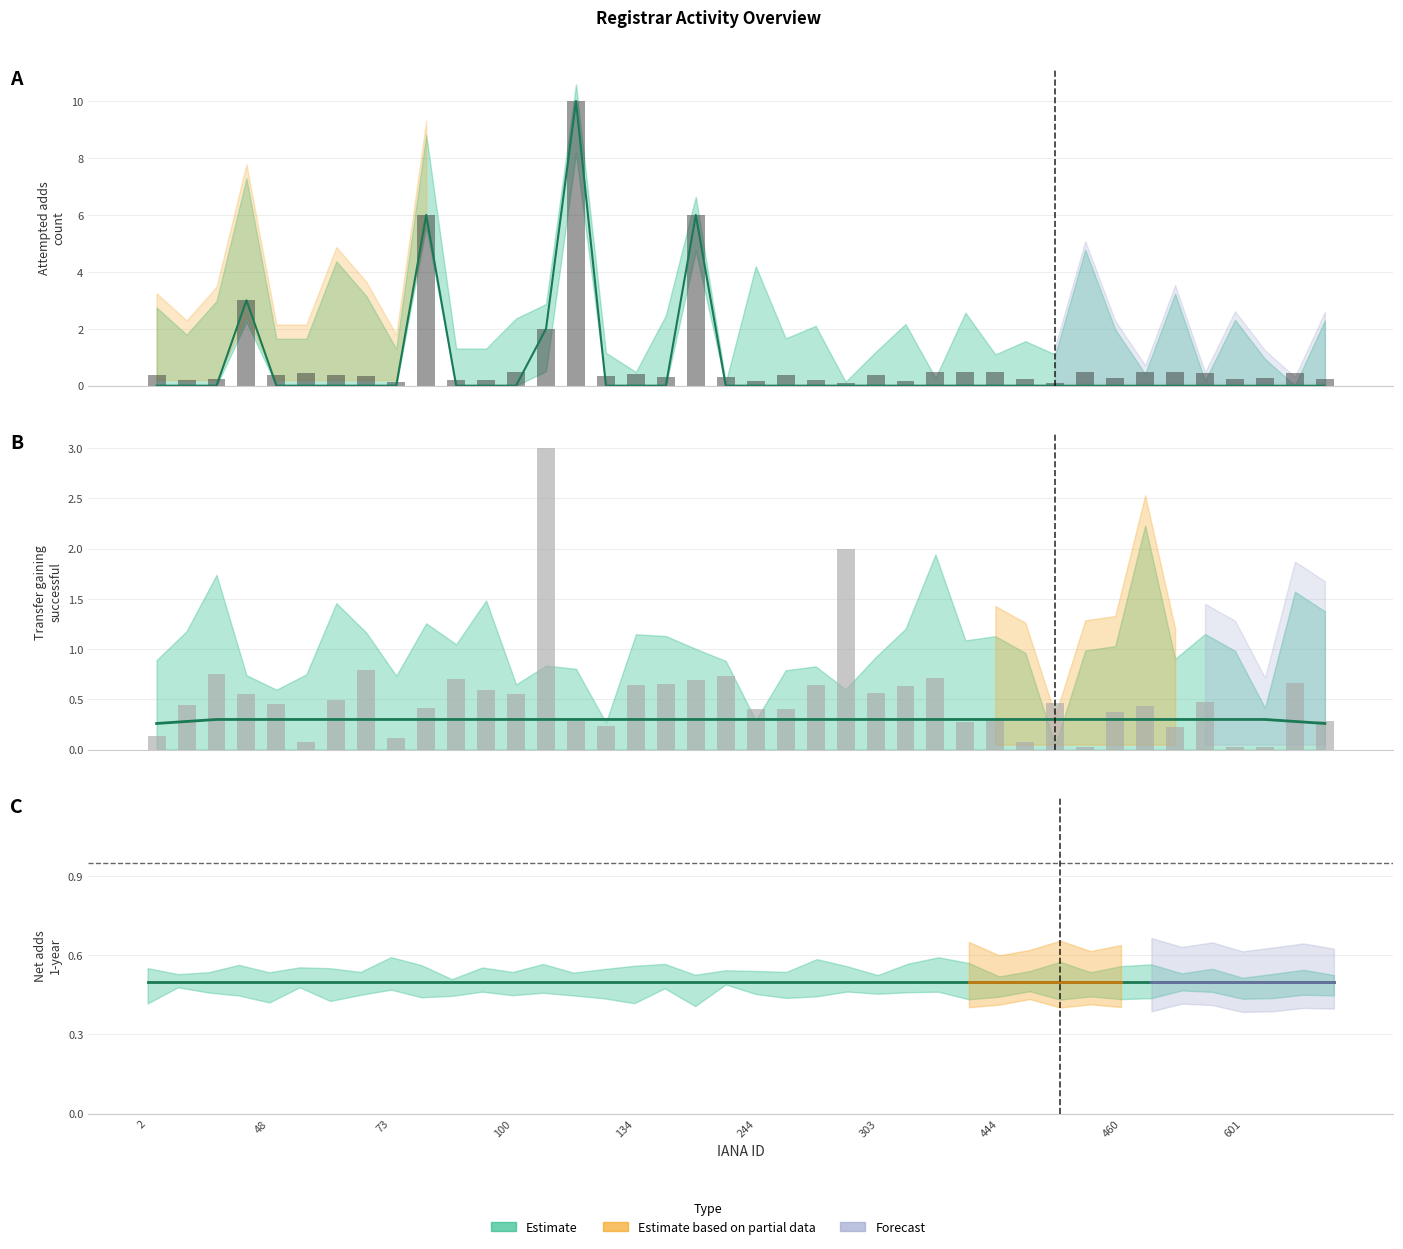

What is the difference between the second highest and minimum values in the Observed series?

2.0